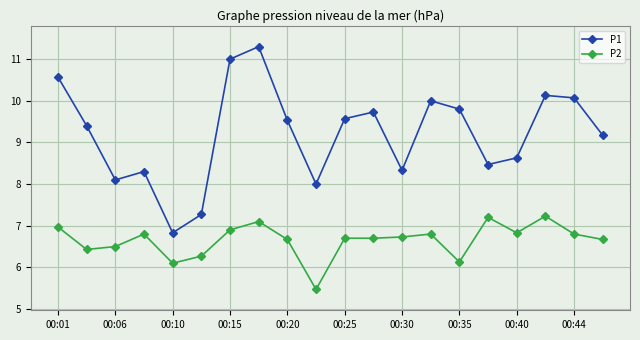

What is the average value of the P1 series?

9.2